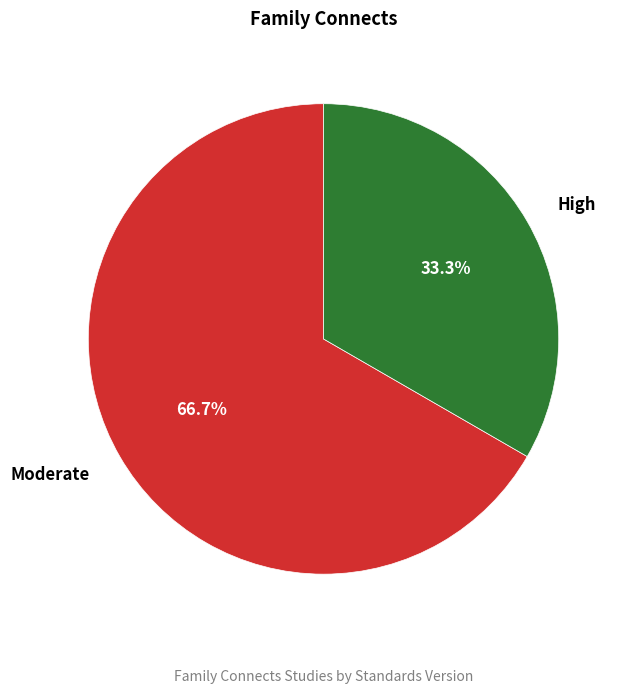

Count the number of slices in the pie.

2